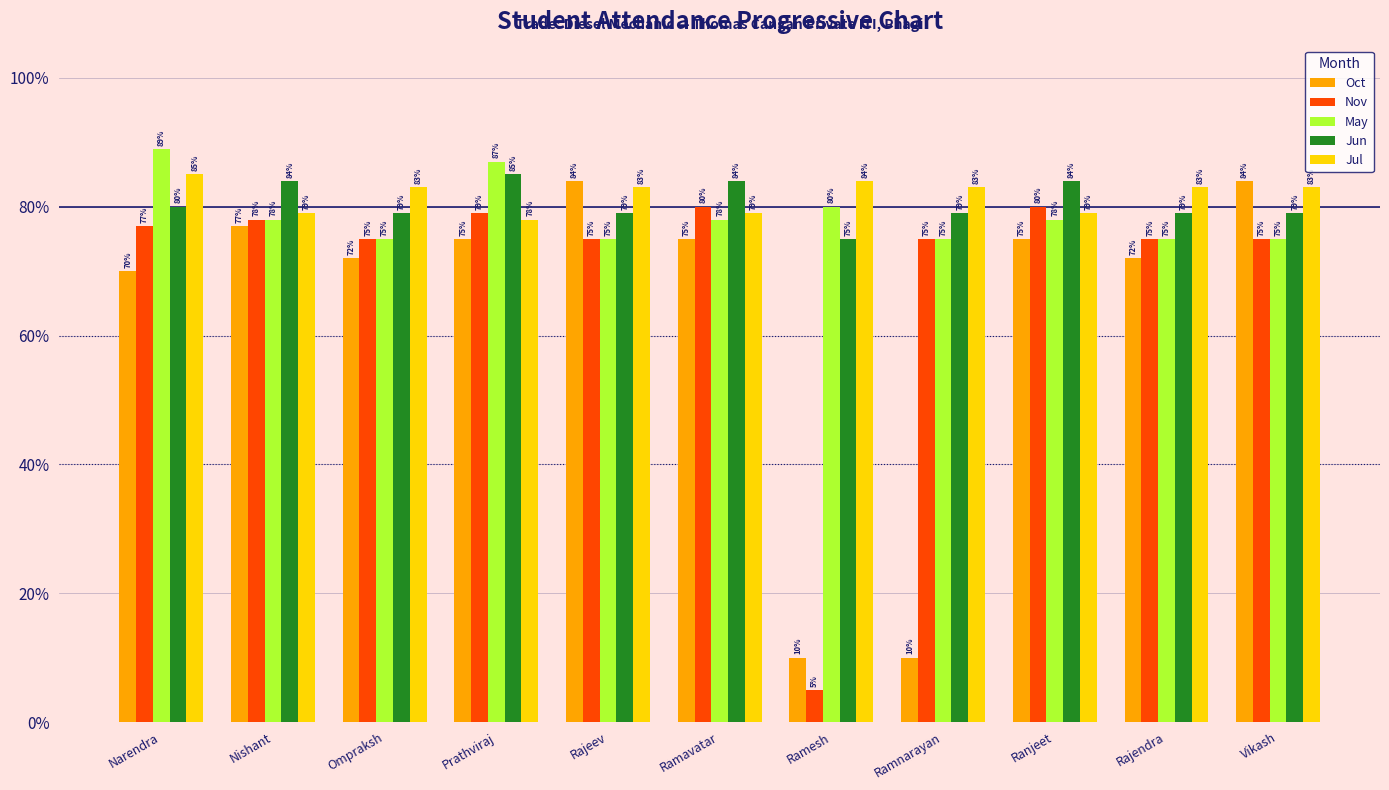

Are the bars grouped side by side (vs. stacked)?

Yes